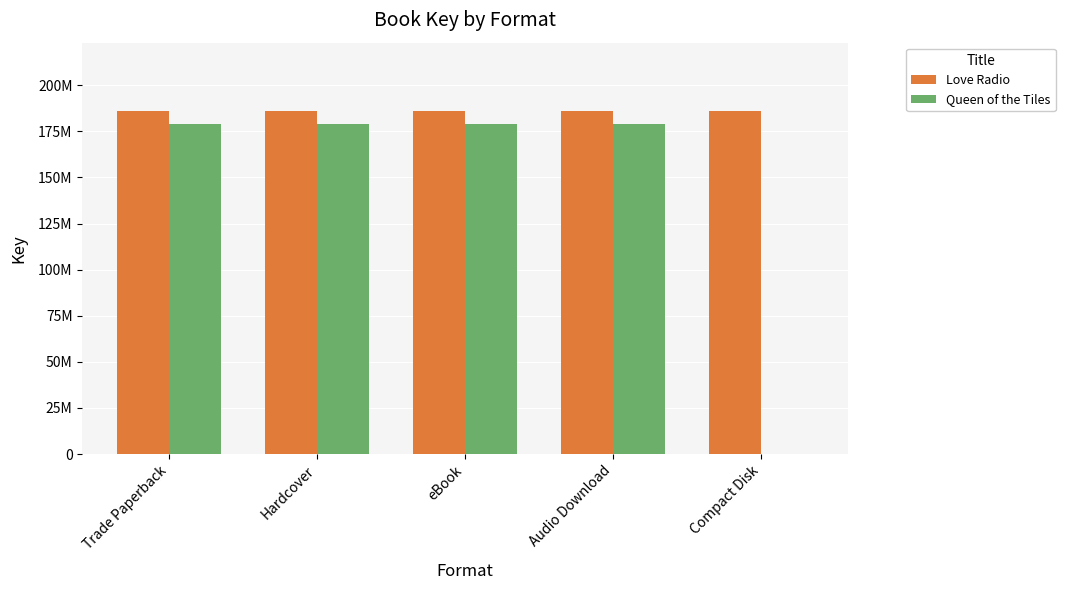

What are all the series names shown in the legend?

Love Radio, Queen of the Tiles